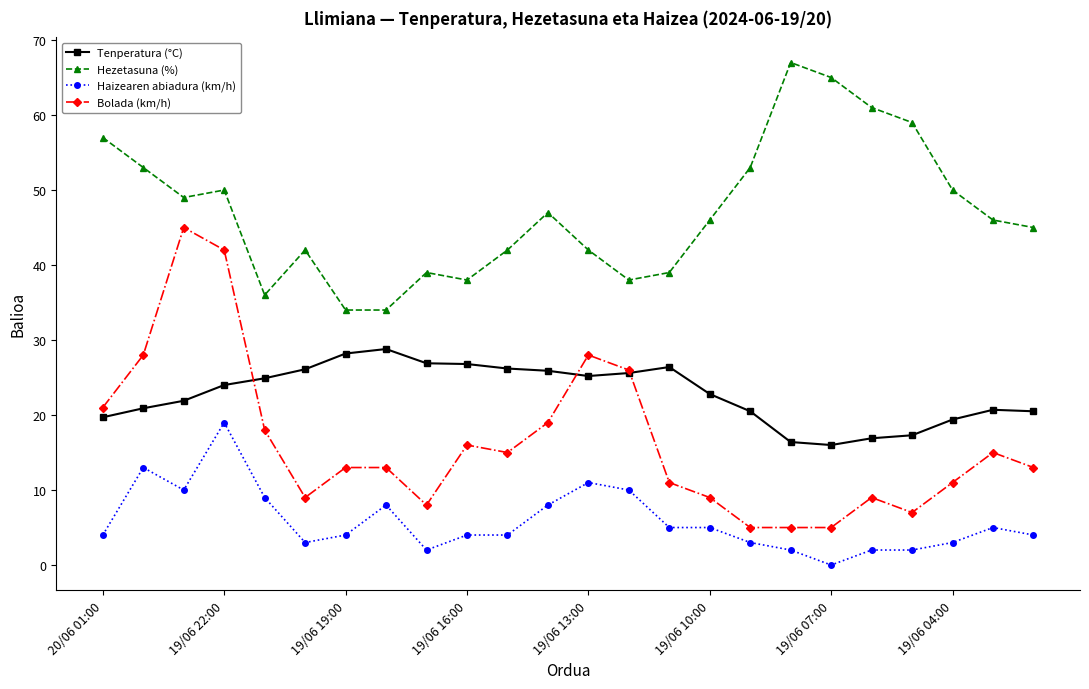

What is the highest value of the Hezetasuna (%) series?

67.0